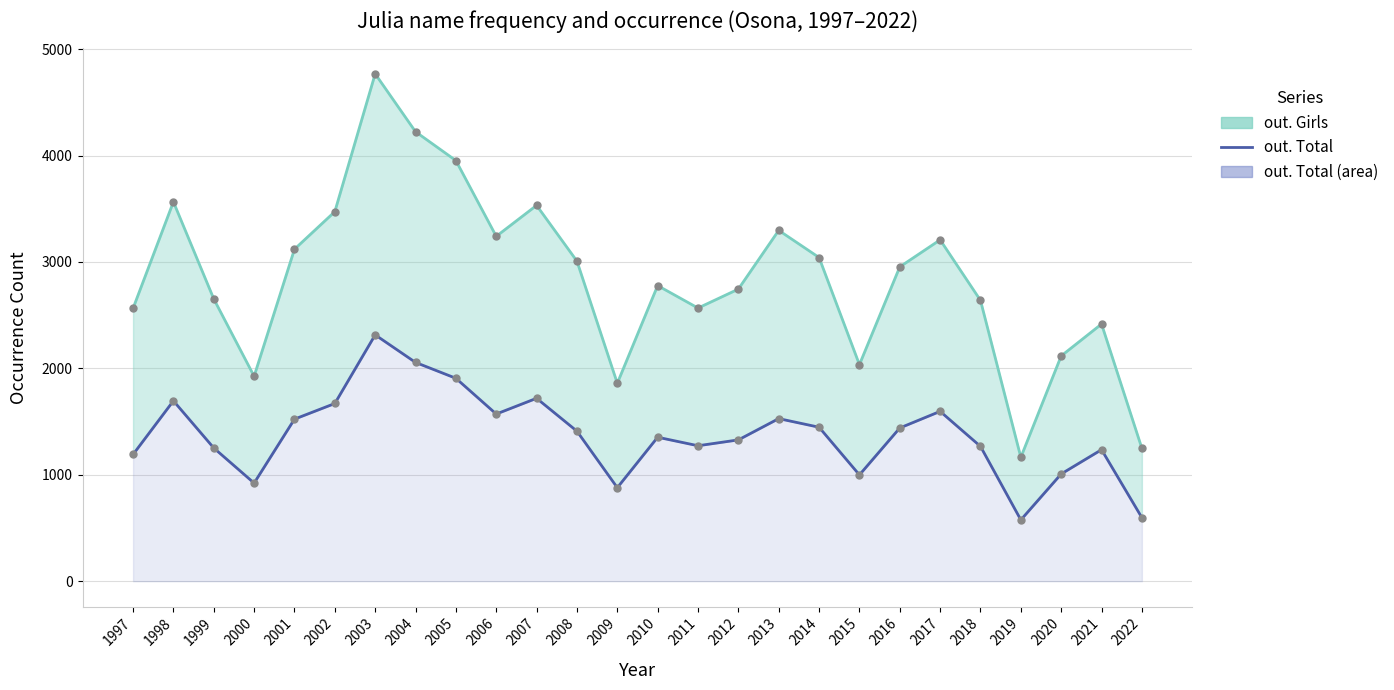

How many interior local valleys does the out. Girls (line) series have?

6